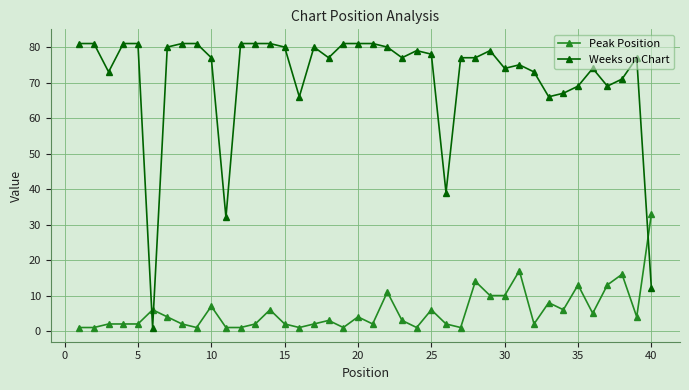

What is the greatest value displayed?

81